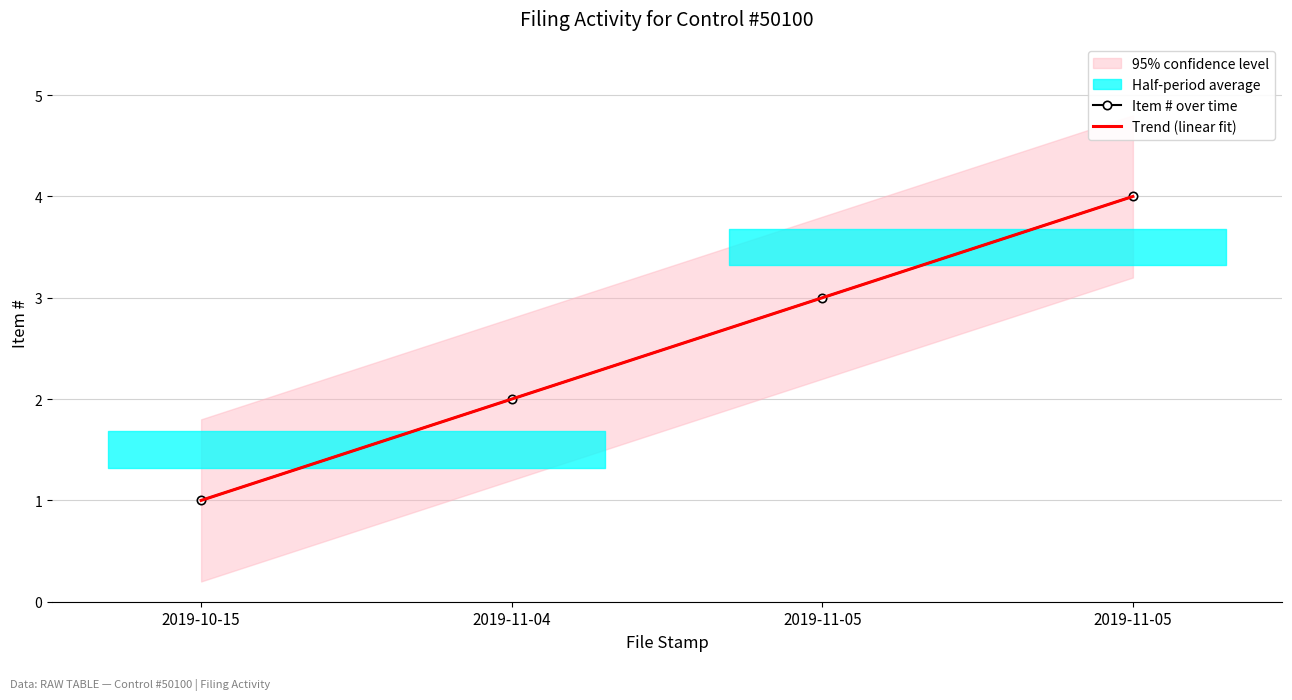

What is the sum of all Item # over time values?

10.0